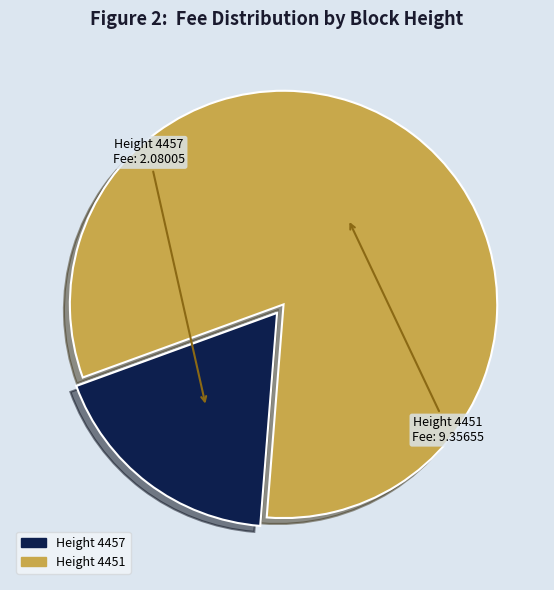

Is there any slice that represents more than half of the pie?

Yes